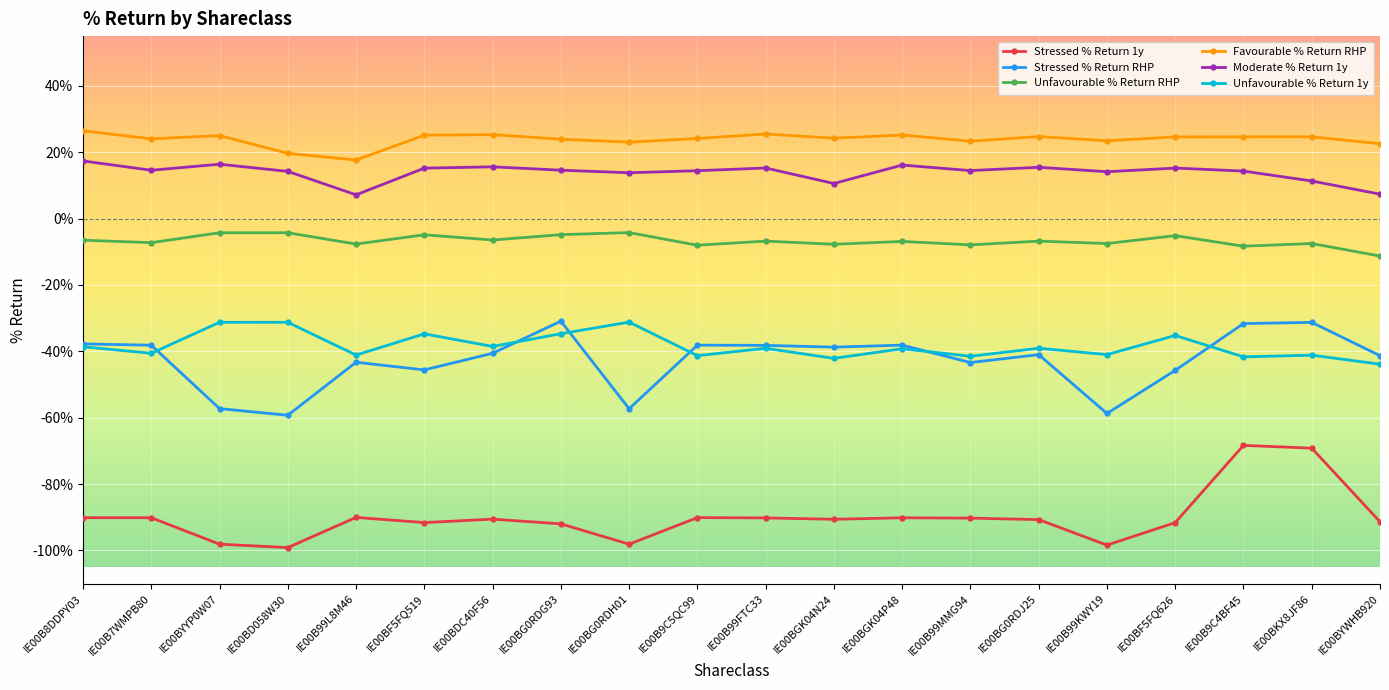

True or false: Stressed % Return 1y has a value of -1.0 at IE00B99KWY19.

True